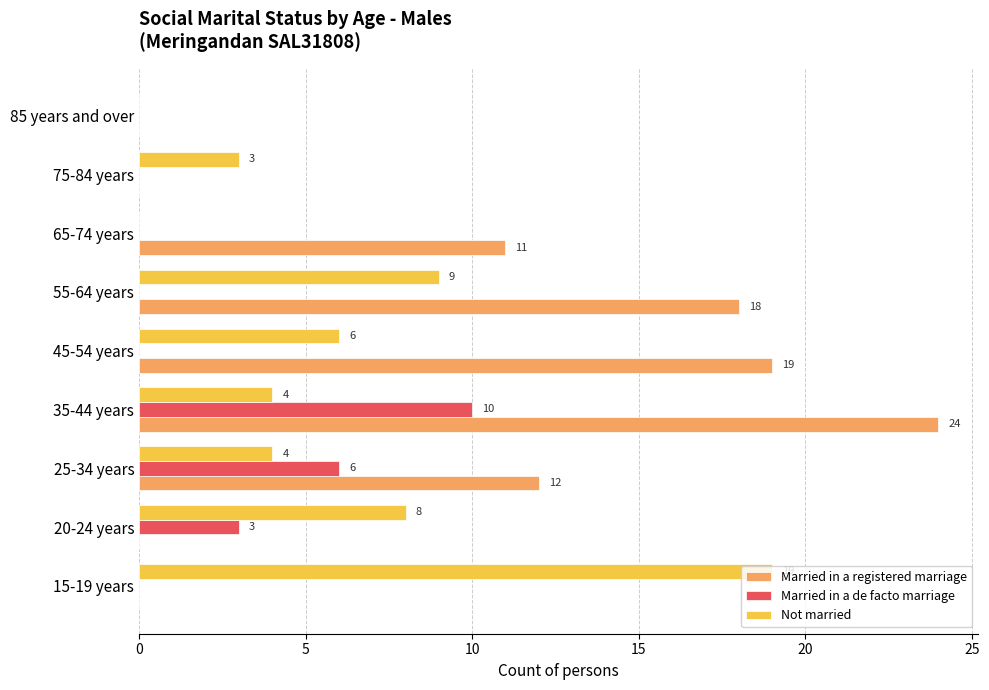

The value of Married in a registered marriage at 65-74 years is 18. True or false?

False